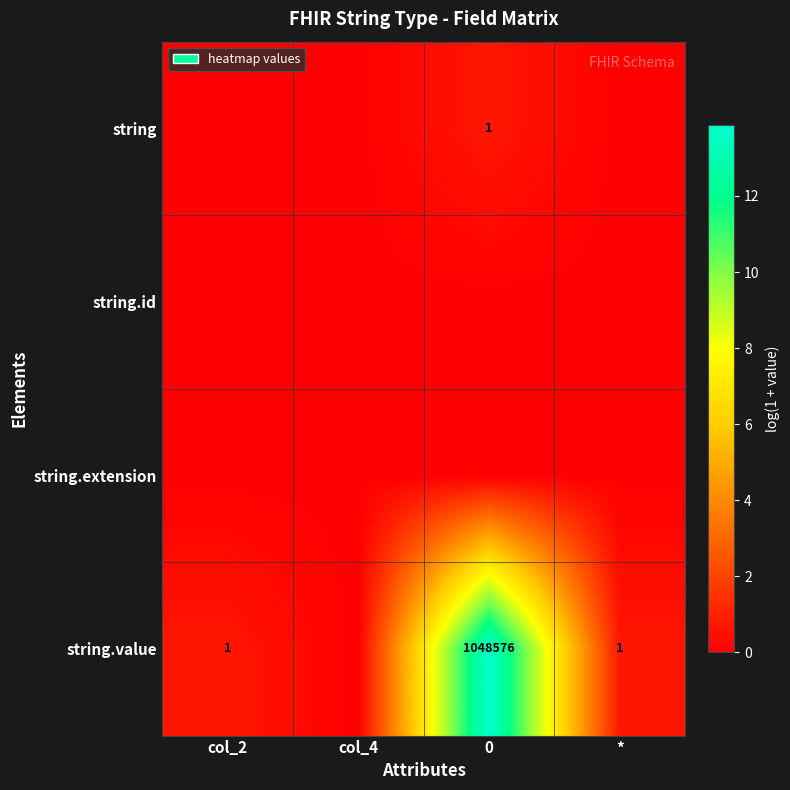

Is it true that string.value equals 356000 at 0?

False